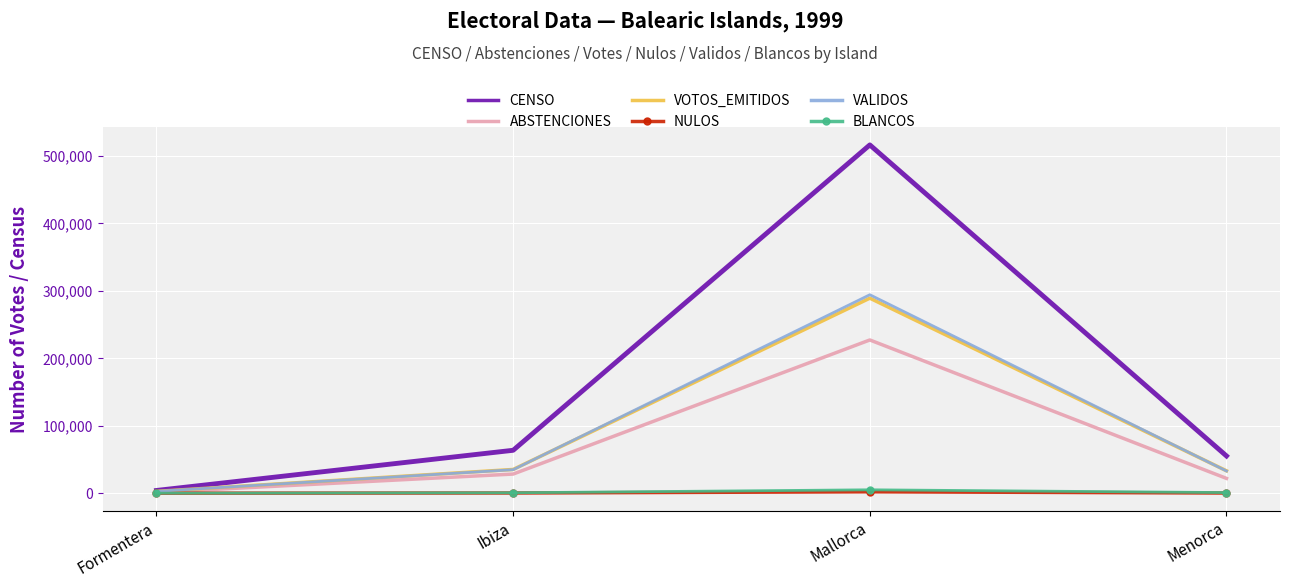

Which series has the largest range (max minus min)?

CENSO